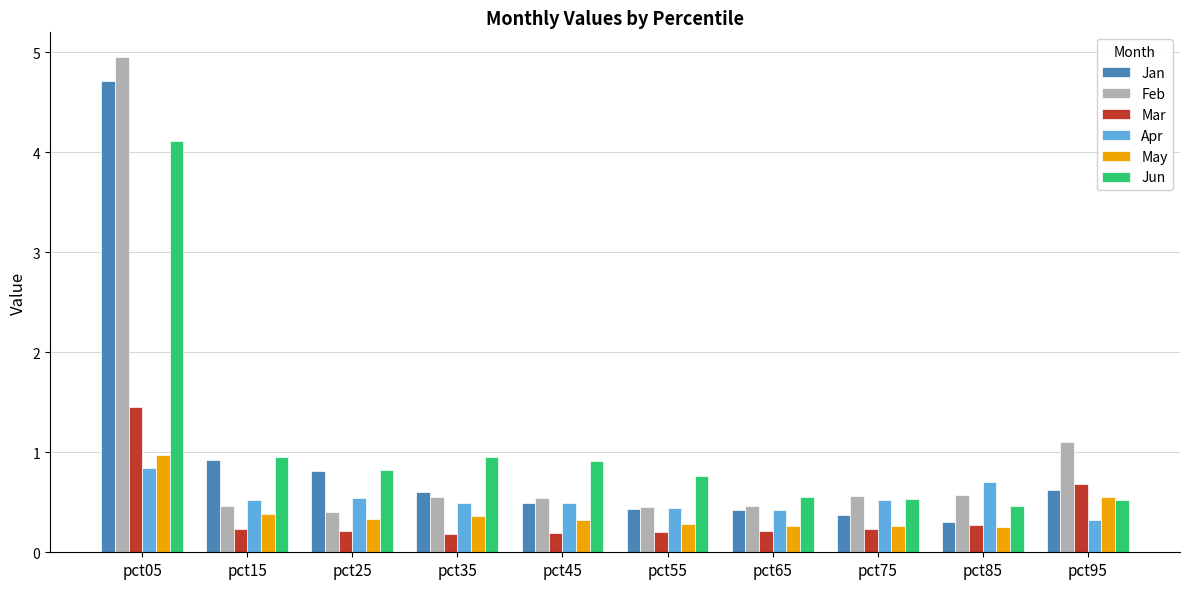

What is the spread (max minus min) of values at pct55?

0.6